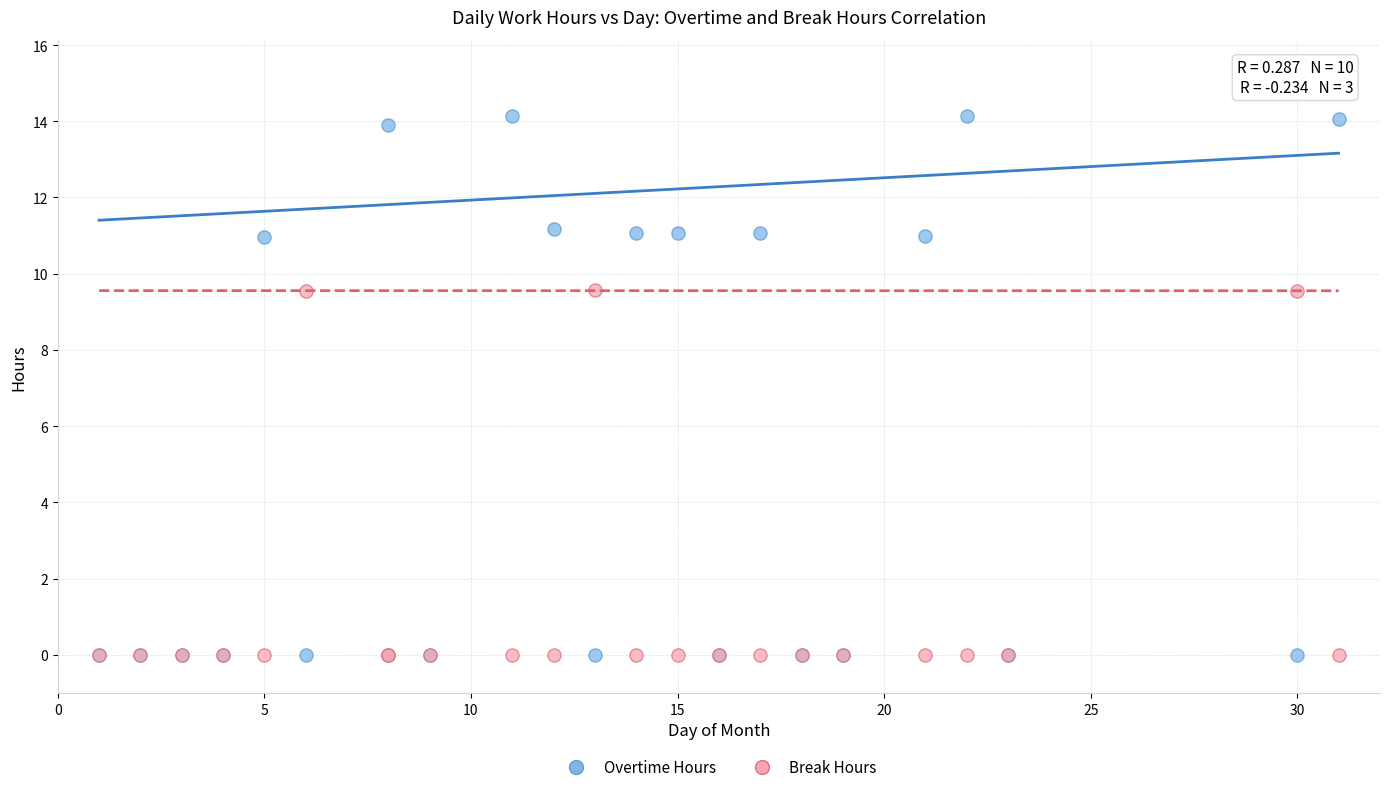

What is the X range (max minus min) for the scatter plot?

30.0